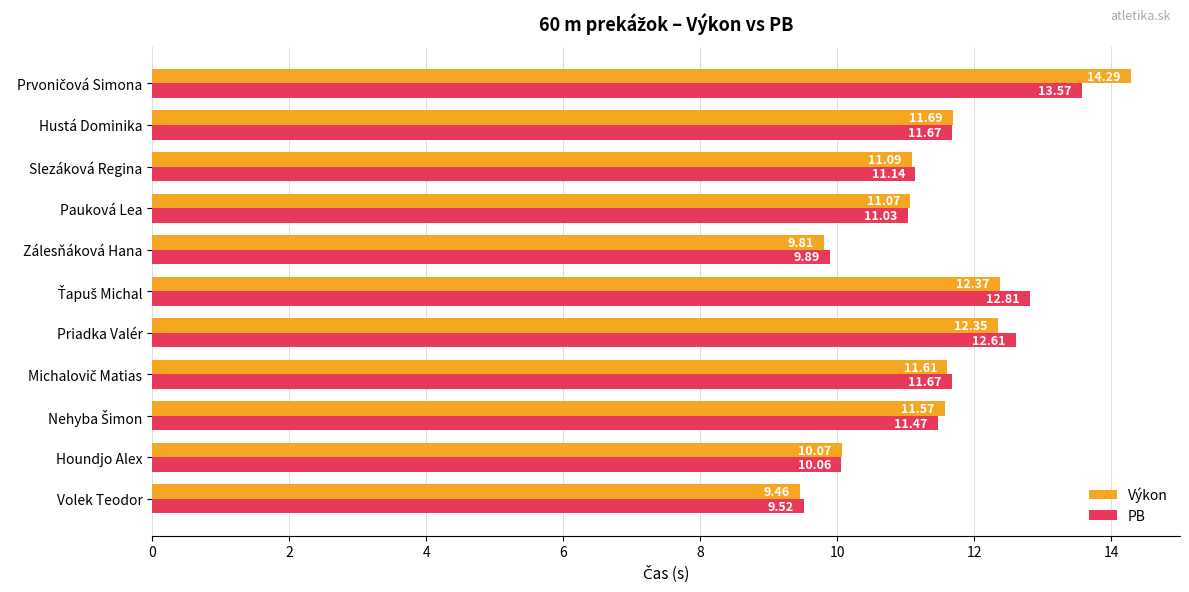

Where is Výkon nearest to the value 11?

Pauková Lea